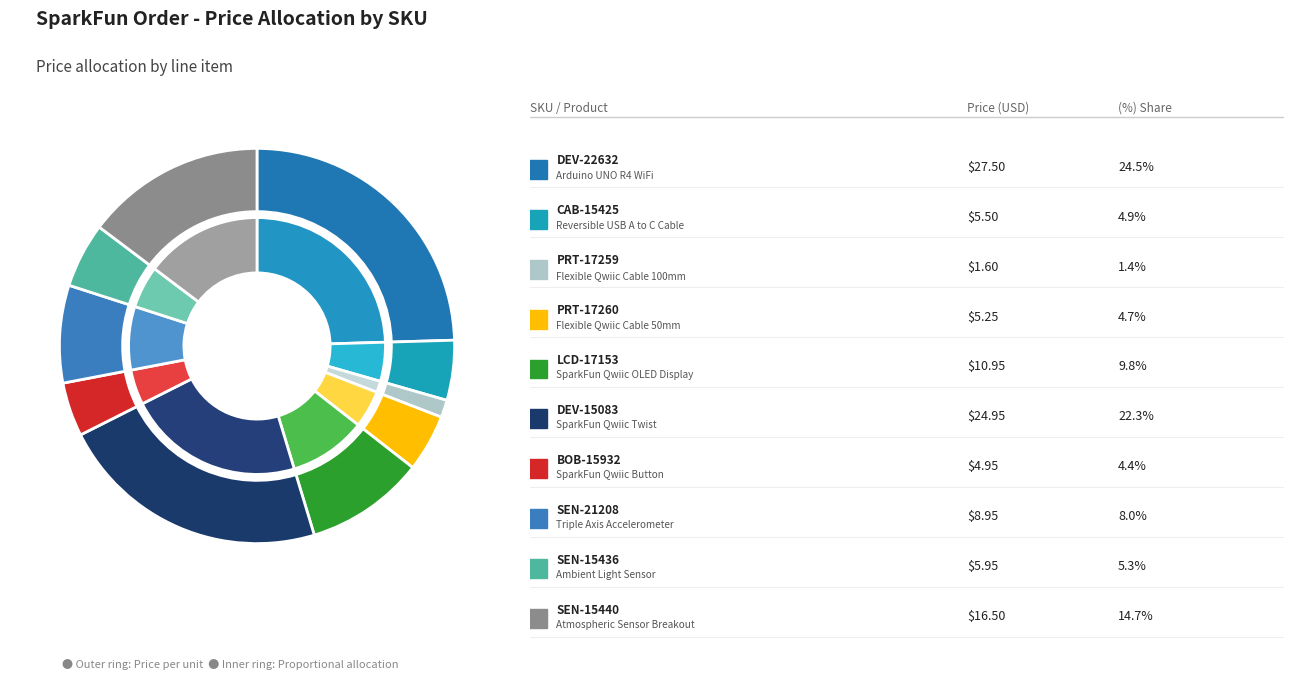

To the nearest percent, what percentage of the pie is BOB-15932?

4%